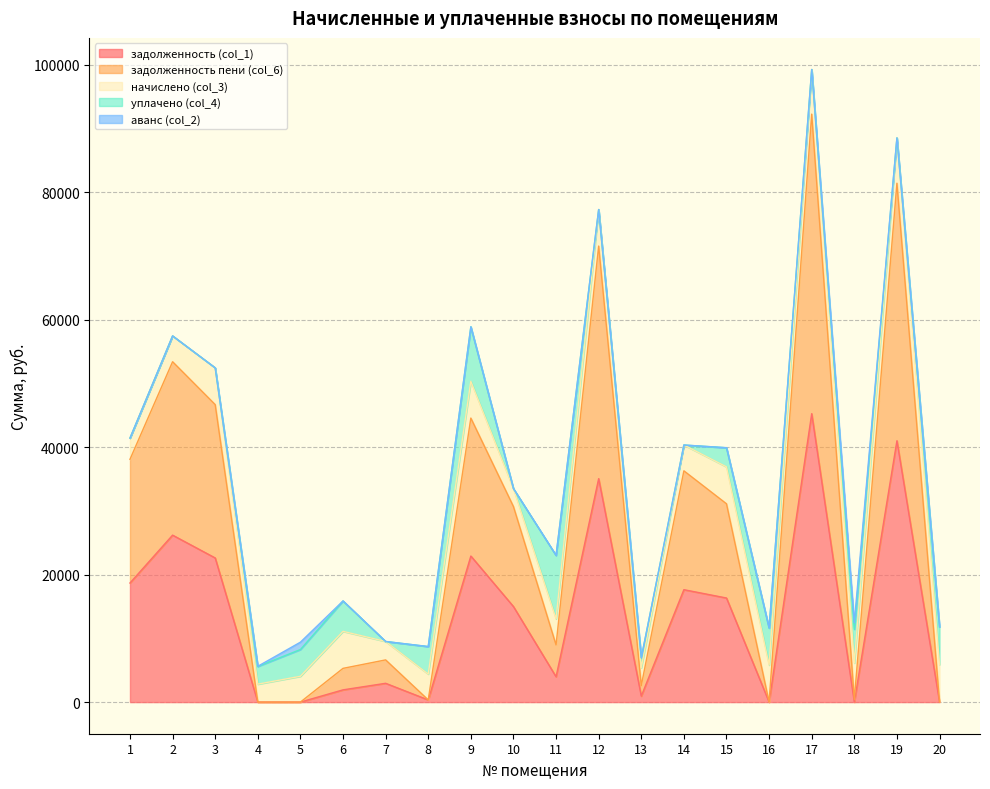

At which category is the sum across all series the highest?

17